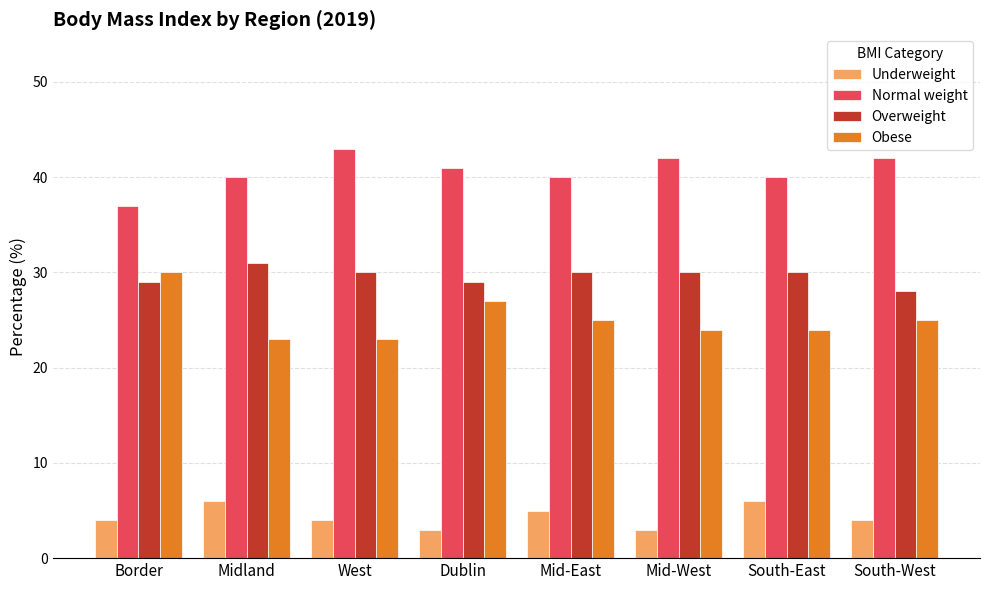

What value does the Obese series have at Mid-West?

24